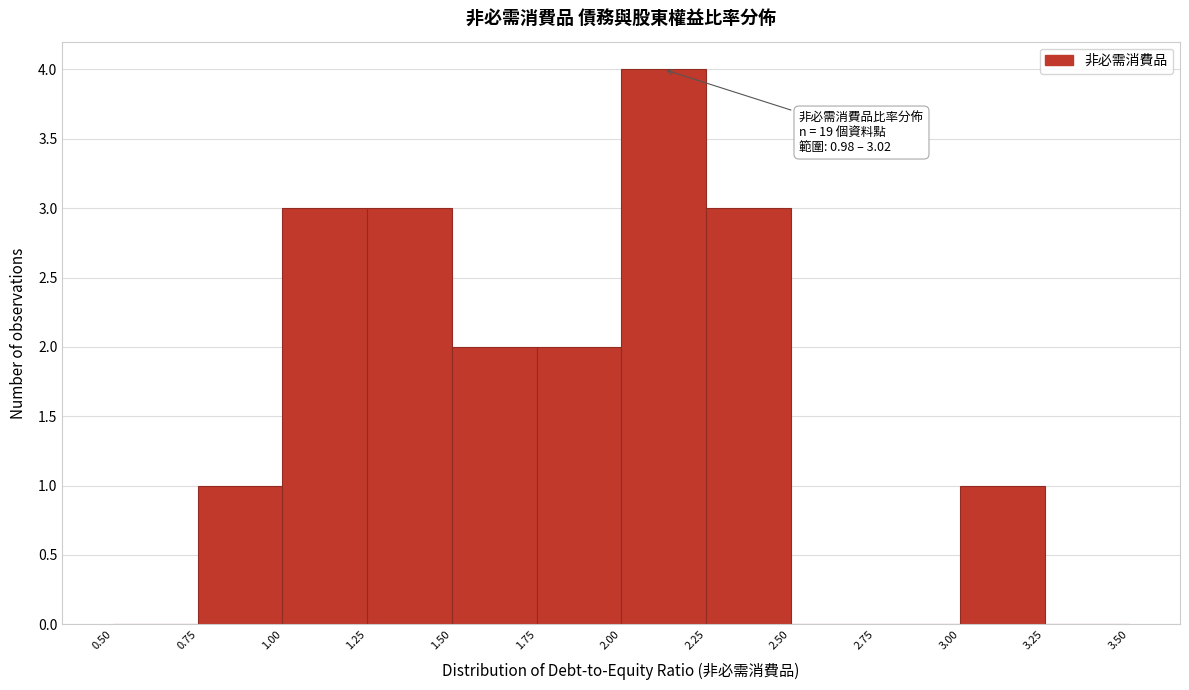

Which range on the x-axis has the tallest bar?

2.00 to 2.25